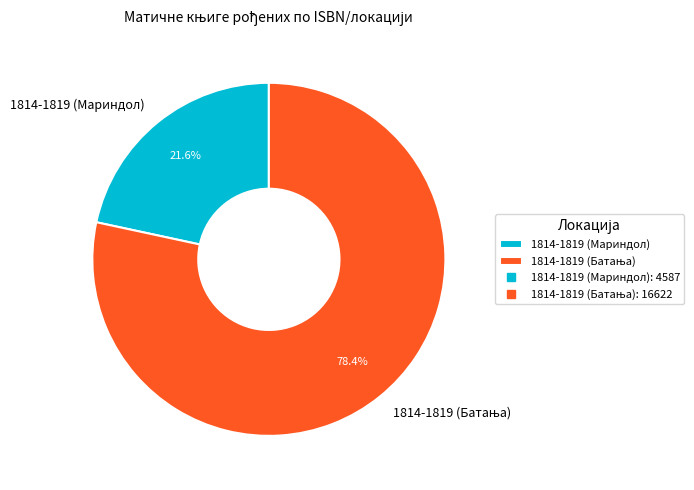

Is there a majority slice in this chart?

Yes